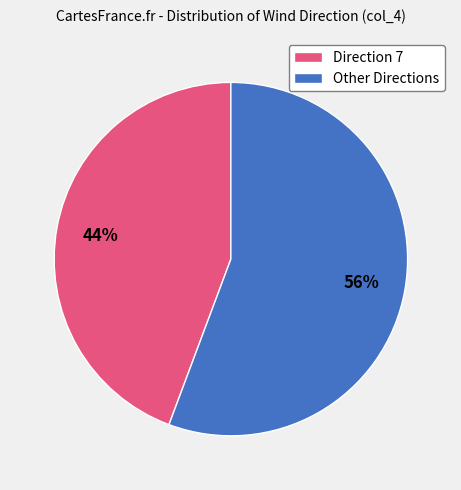

The Direction 7 slice represents 44% of the pie. True or false?

True